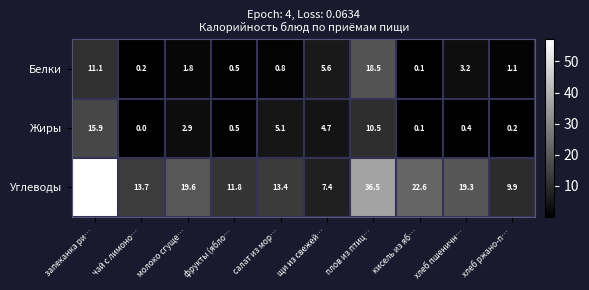

What is the sum of the Жиры values at кисель из яб… and плов из птиц…?

10.6